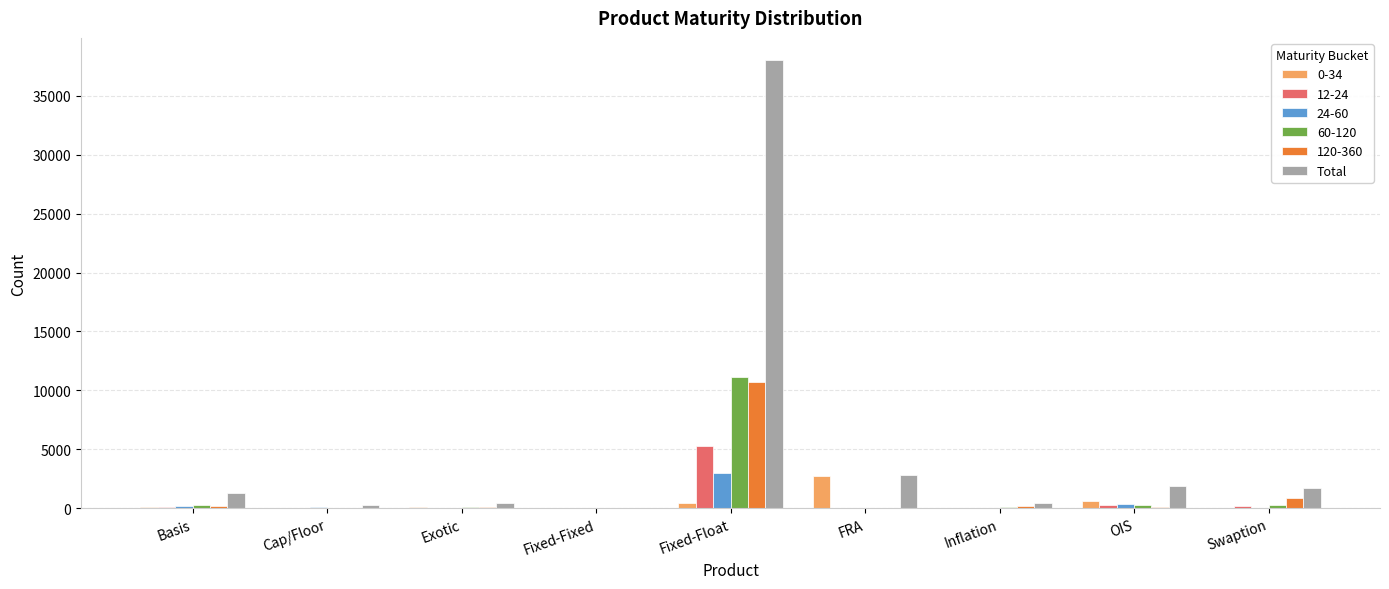

What is the maximum value shown in the chart?

38004